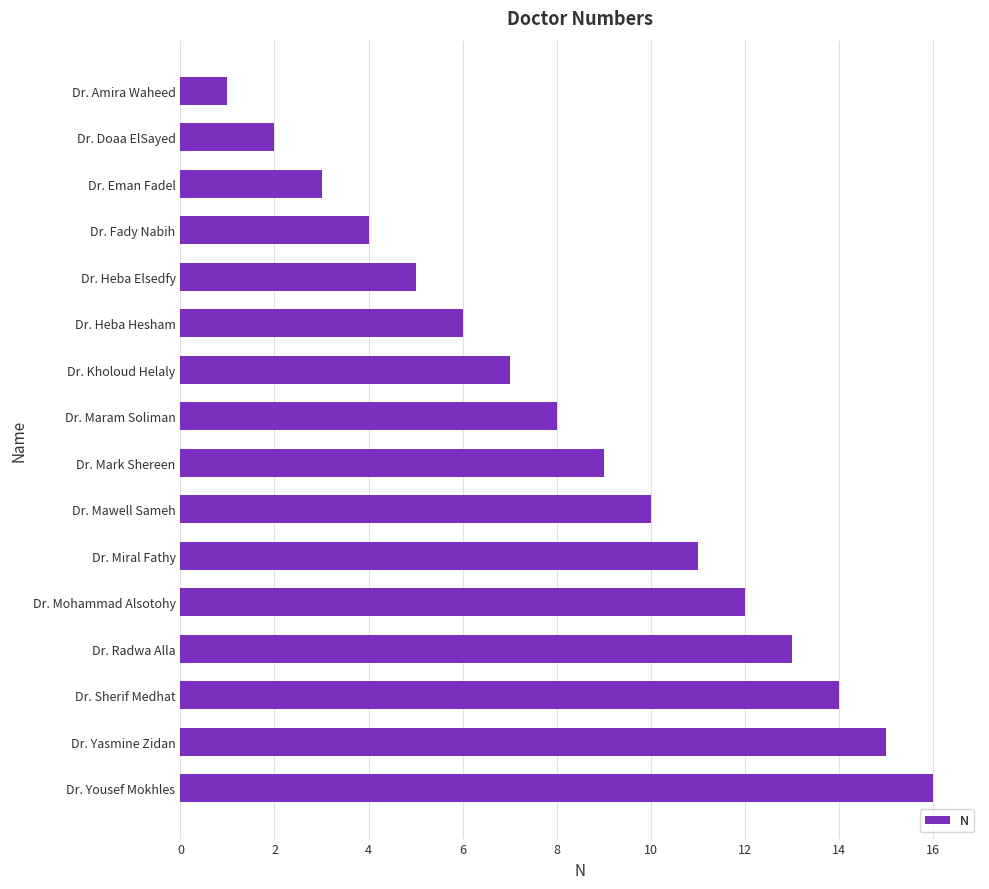

List the labels in order of value, largest first.

Dr. Yousef Mokhles, Dr. Yasmine Zidan, Dr. Sherif Medhat, Dr. Radwa Alla, Dr. Mohammad Alsotohy, Dr. Miral Fathy, Dr. Mawell Sameh, Dr. Mark Shereen, Dr. Maram Soliman, Dr. Kholoud Helaly, Dr. Heba Hesham, Dr. Heba Elsedfy, Dr. Fady Nabih, Dr. Eman Fadel, Dr. Doaa ElSayed, Dr. Amira Waheed